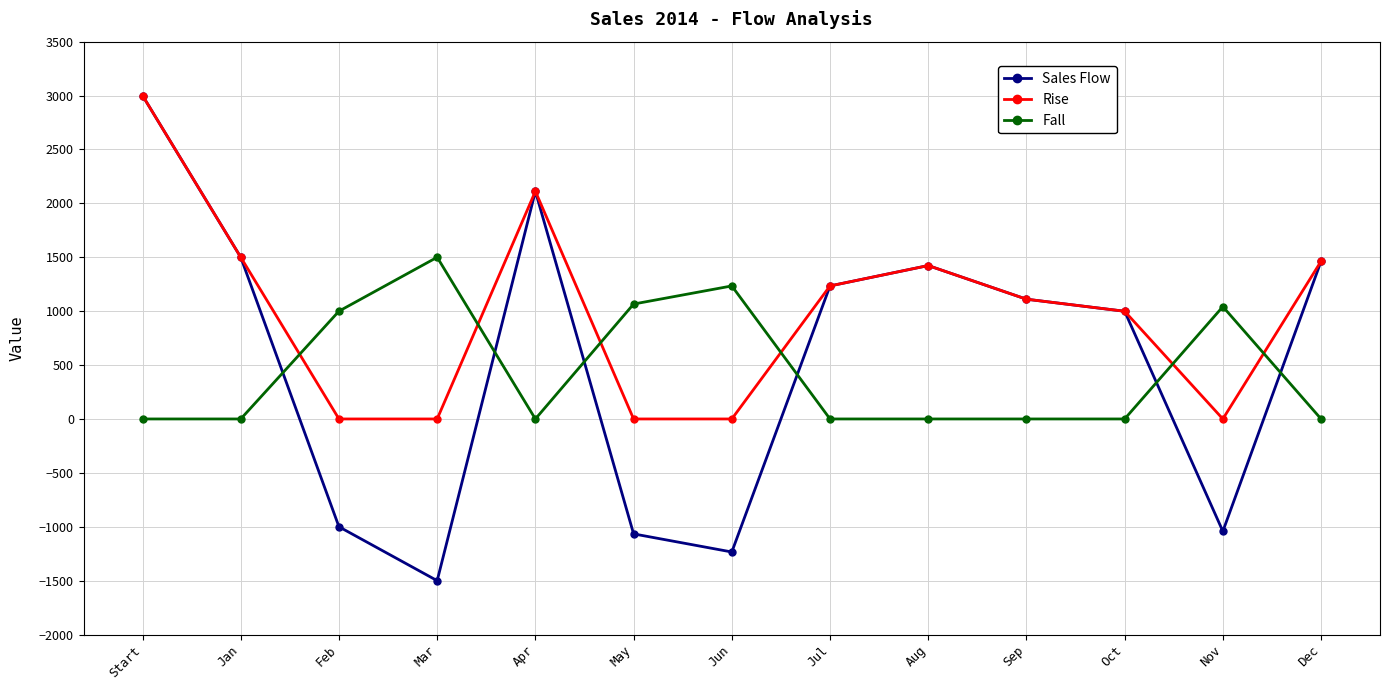

What is the label of the 9th point from the right?

Apr